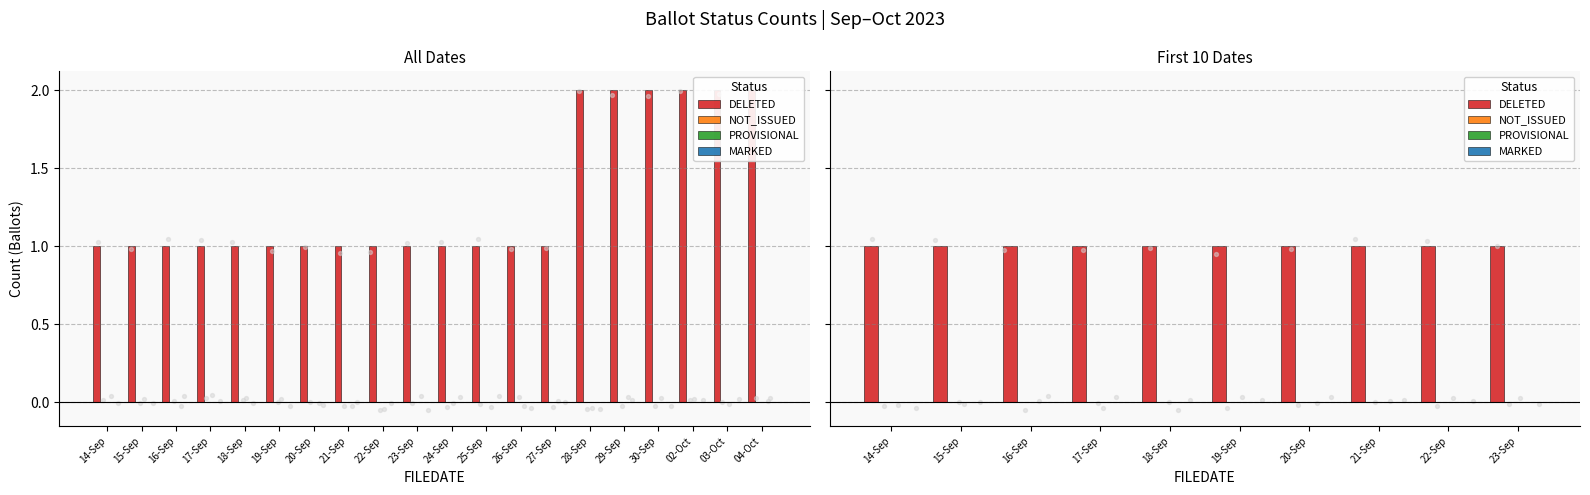

Which series has the widest spread of Y values?

DELETED